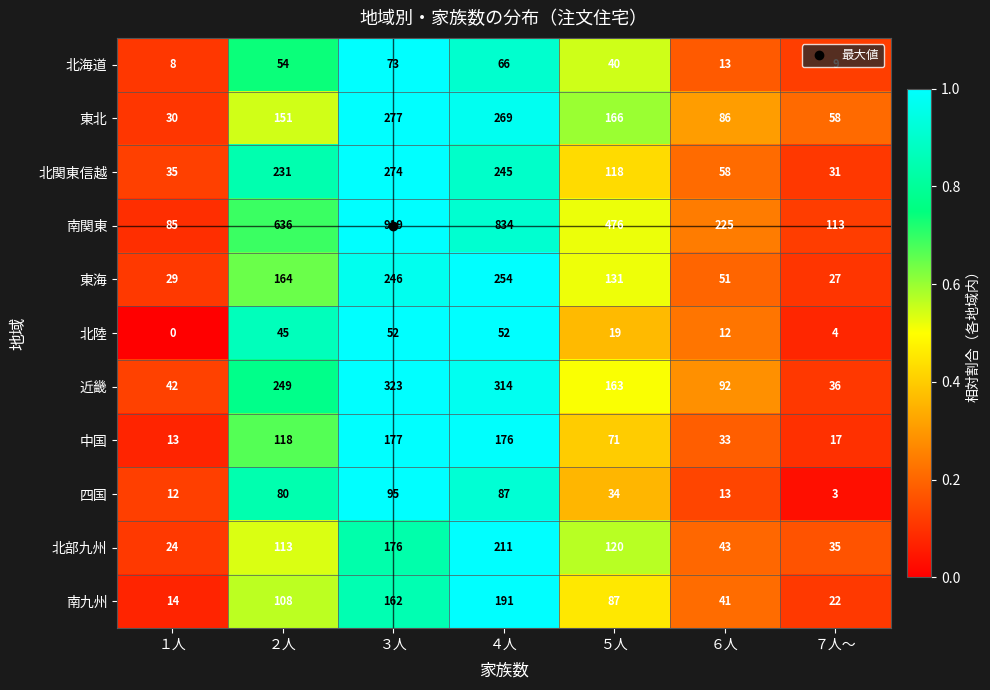

What is the total value across all series at ７人～?

355